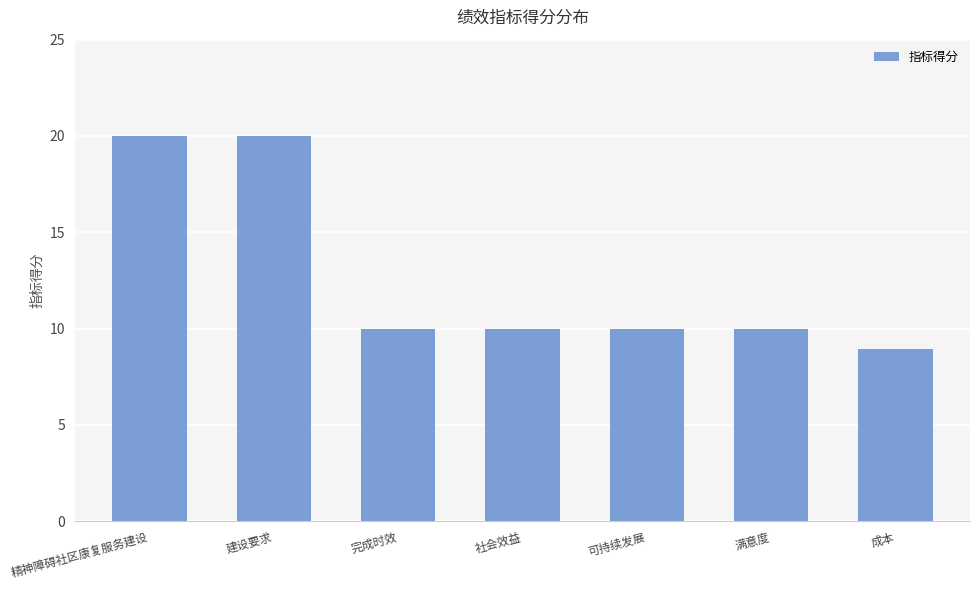

How many distinct data groups are displayed?

1